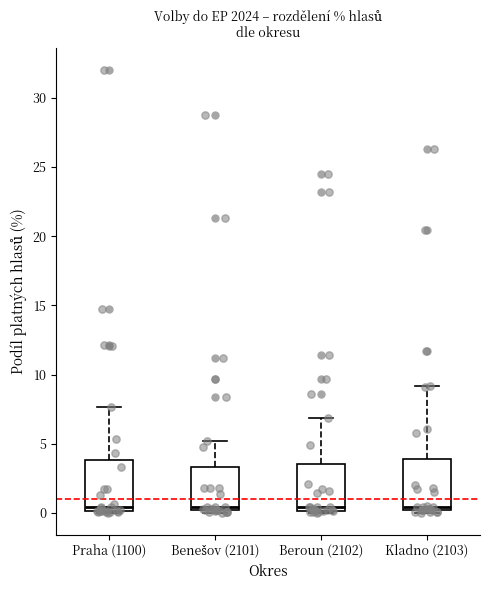

Reading left to right, transcribe this box plot: for each box, give where its median line is, the range the box spans, and where its two whiskers end, as read against the y-axis. The values are not printed on the chart, so give them approximately, as read against the axis.

Praha (1100): median 0.5, box 0.0 to 4.0, whiskers 0.0 to 7.5
Benešov (2101): median 0.5, box 0.0 to 3.5, whiskers 0.0 (just below the box's lower edge) to 5.0
Beroun (2102): median 0.5, box 0.0 to 3.5, whiskers 0.0 (just below the box's lower edge) to 7.0
Kladno (2103): median 0.5, box 0.0 to 4.0, whiskers 0.0 (just below the box's lower edge) to 9.0